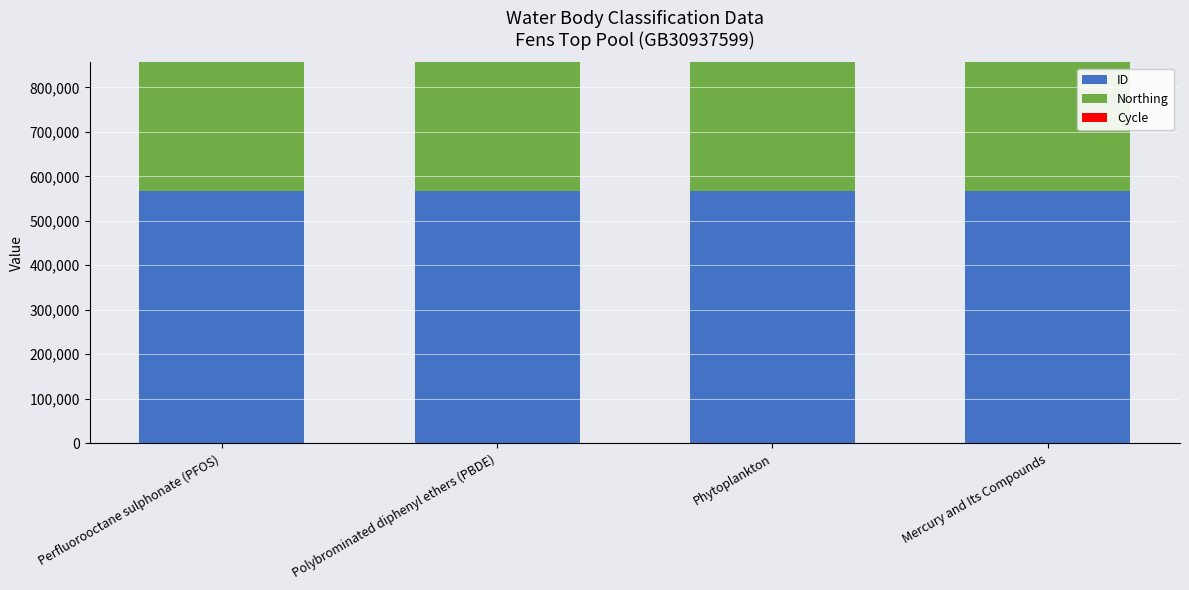

The value of ID at Perfluorooctane sulphonate (PFOS) is 567617. True or false?

True